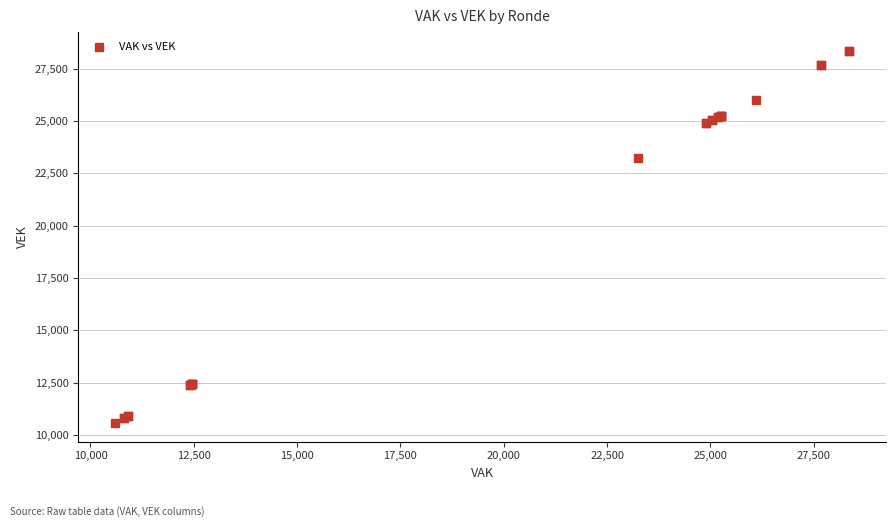

What Y value in the scatter plot is closest to 19468?

23250